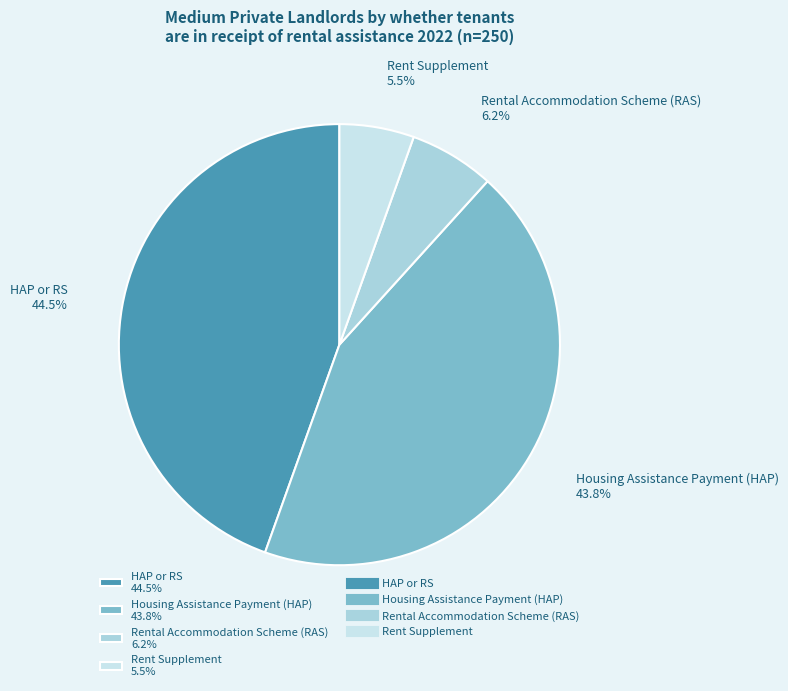

To the nearest percent, what portion does Rental Accommodation Scheme (RAS) represent?

6%